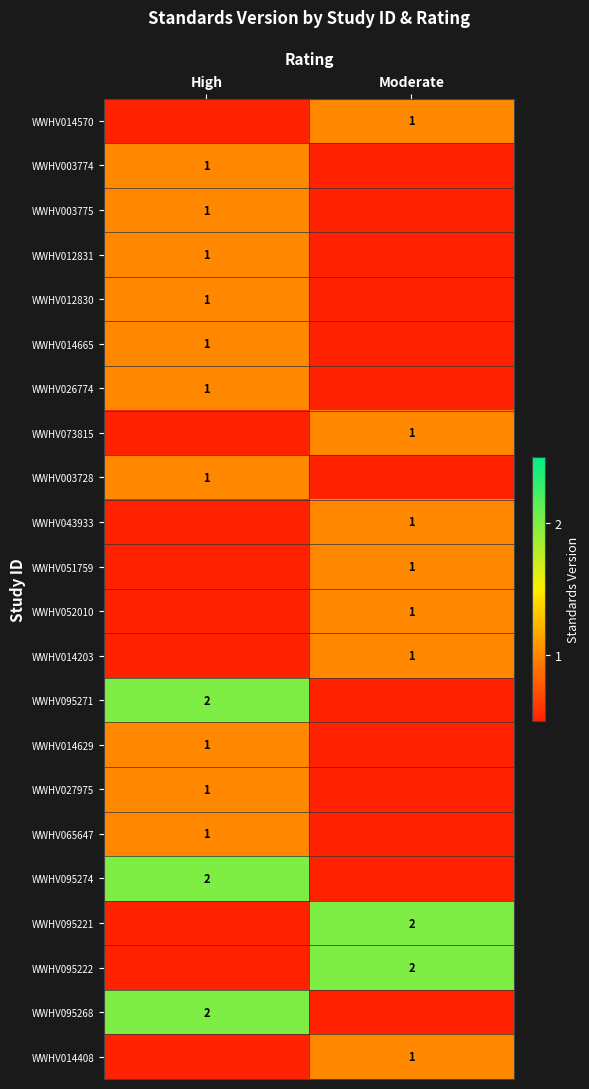

The WWHV014665 series shows 1 at High. True or false?

True